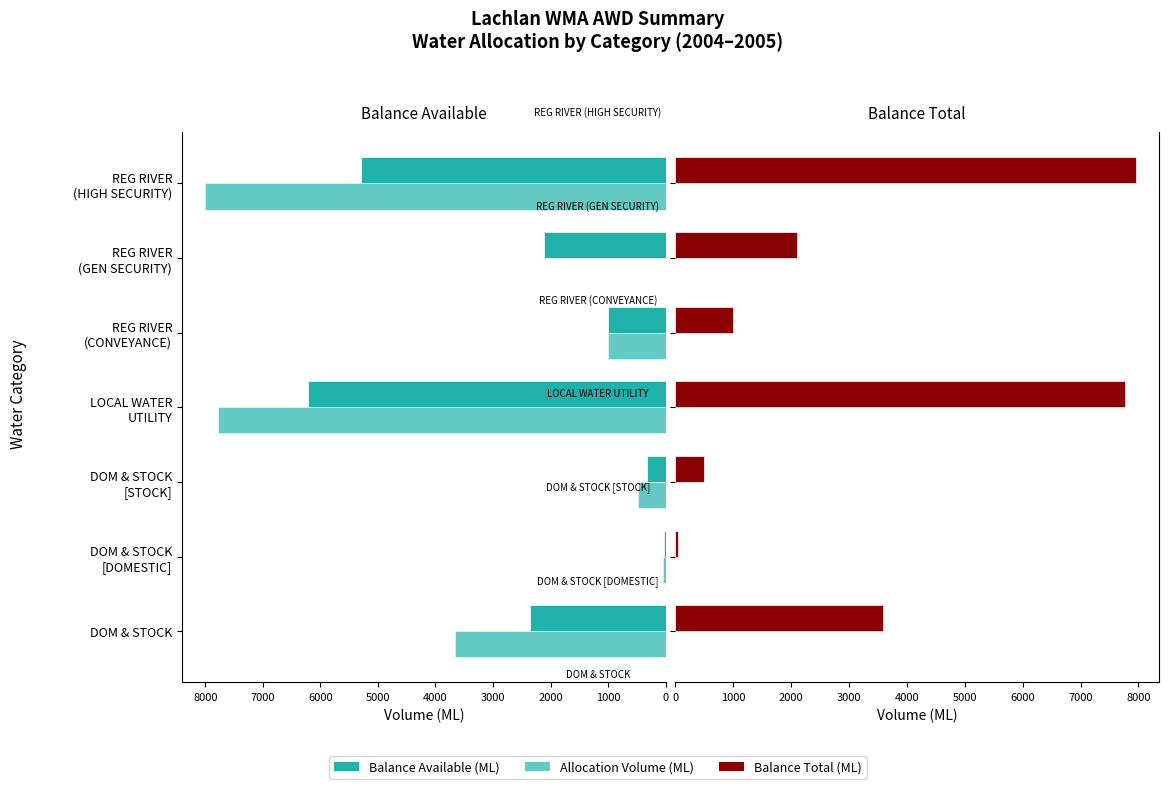

Are the bars horizontal?

Yes